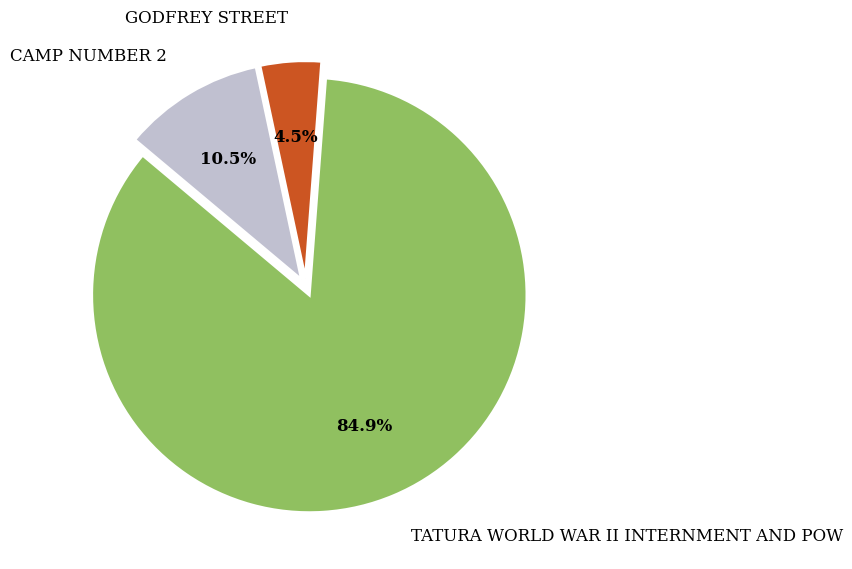

The TATURA WORLD WAR II INTERNMENT AND POW slice represents 85% of the pie. True or false?

True